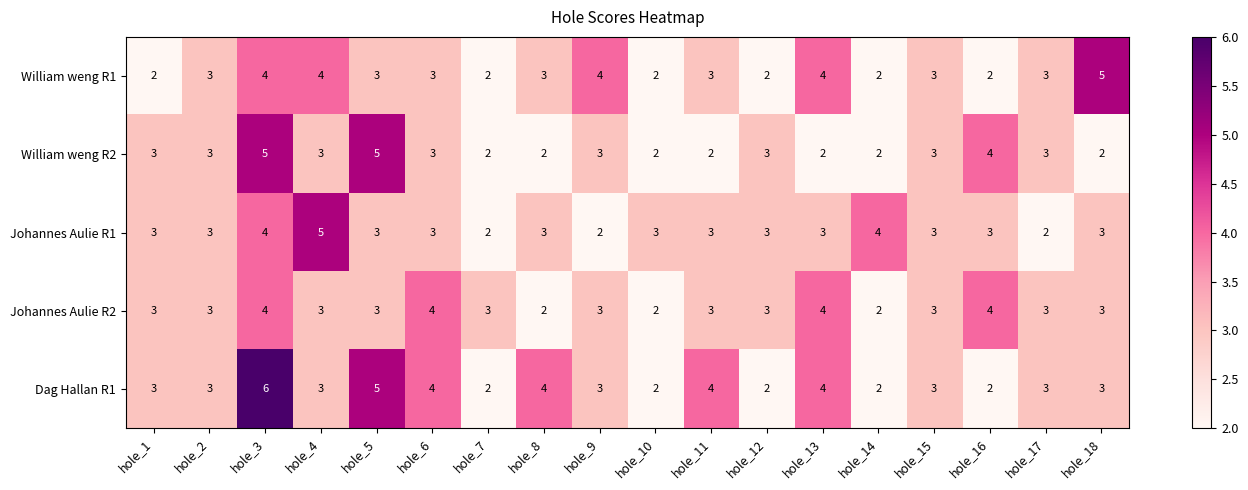

Is it true that William weng R1 equals 2 at hole_14?

True